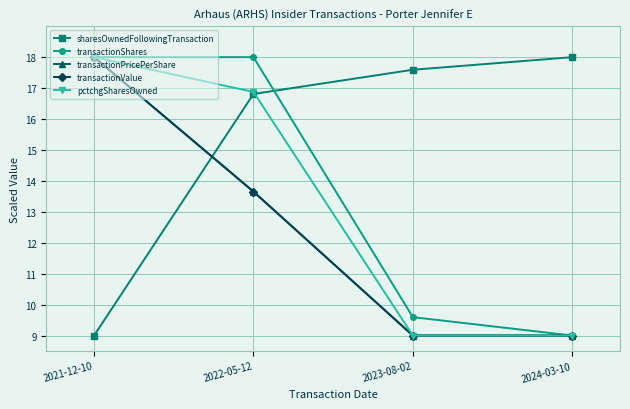

Does the chart have visible grid lines?

Yes